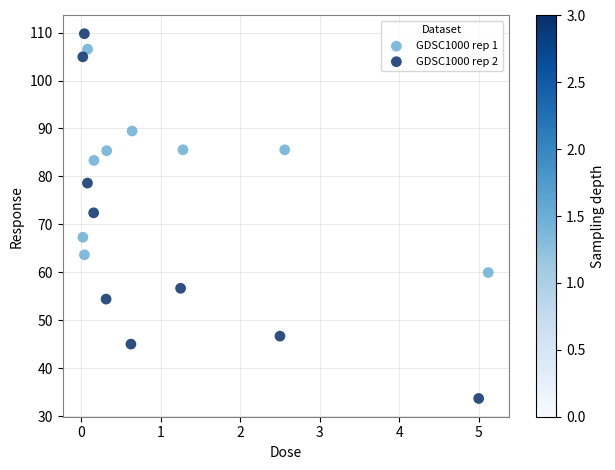

Which series has the largest Y range (max minus min)?

GDSC1000 rep 2